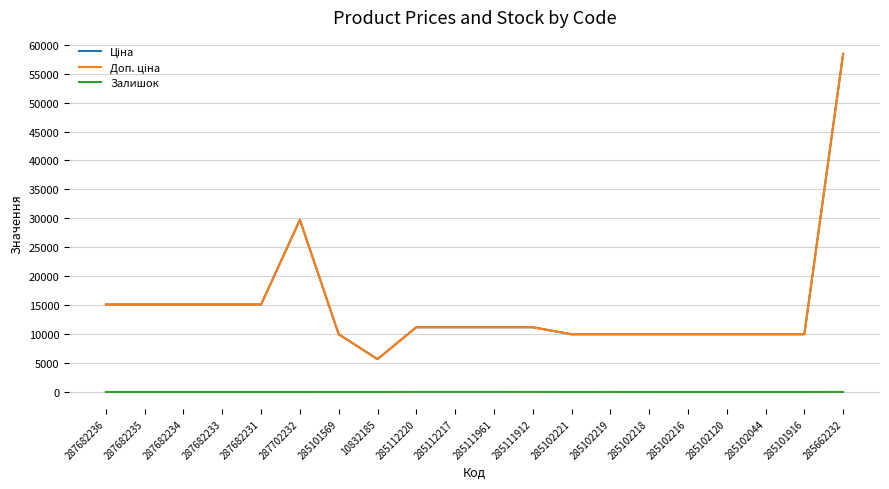

Is this an area chart (filled region under the line)?

No